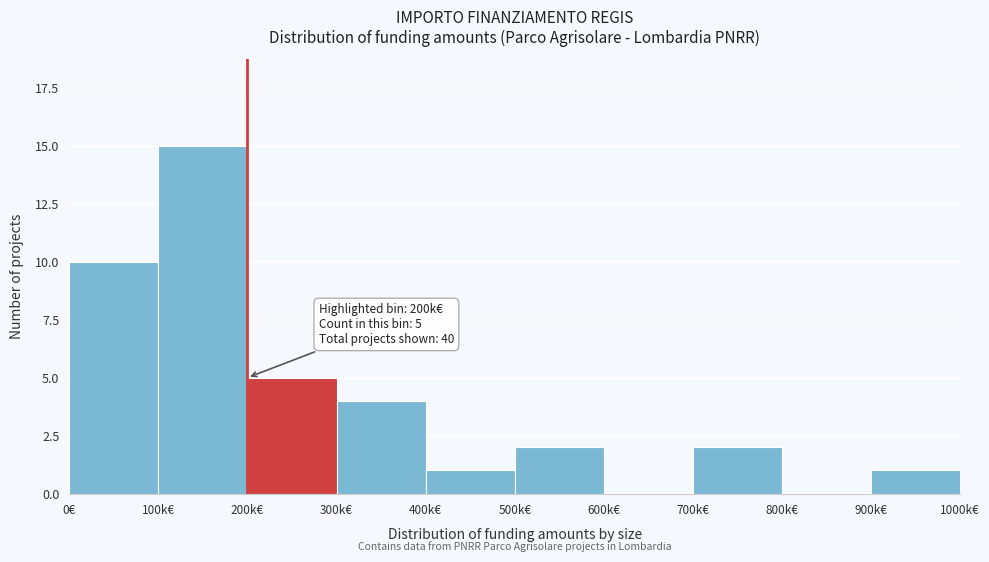

Reading left to right, extract all data points from this chart.

0€=10	100k€=15	200k€=5	300k€=4	400k€=1	500k€=2	600k€=0	700k€=2	800k€=0	900k€=1